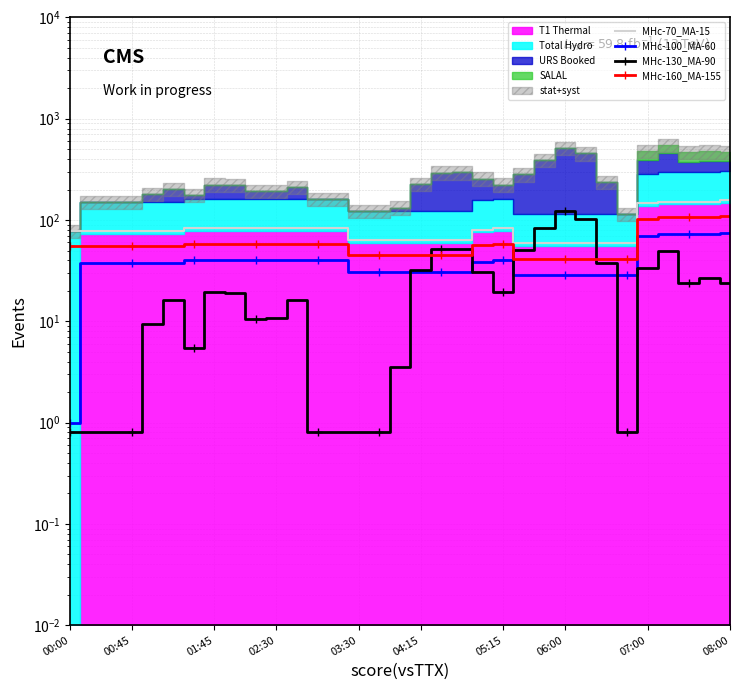

What position from the right is 02:30?

23